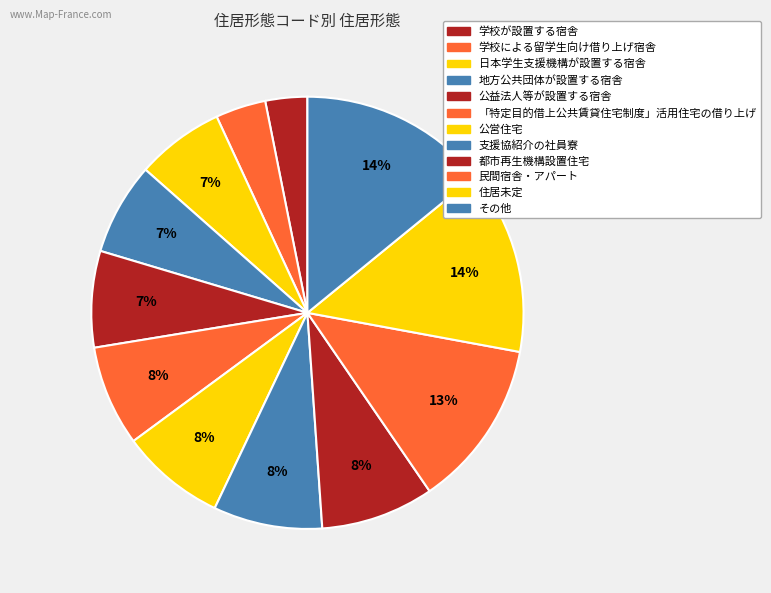

Count the number of slices in the pie.

12